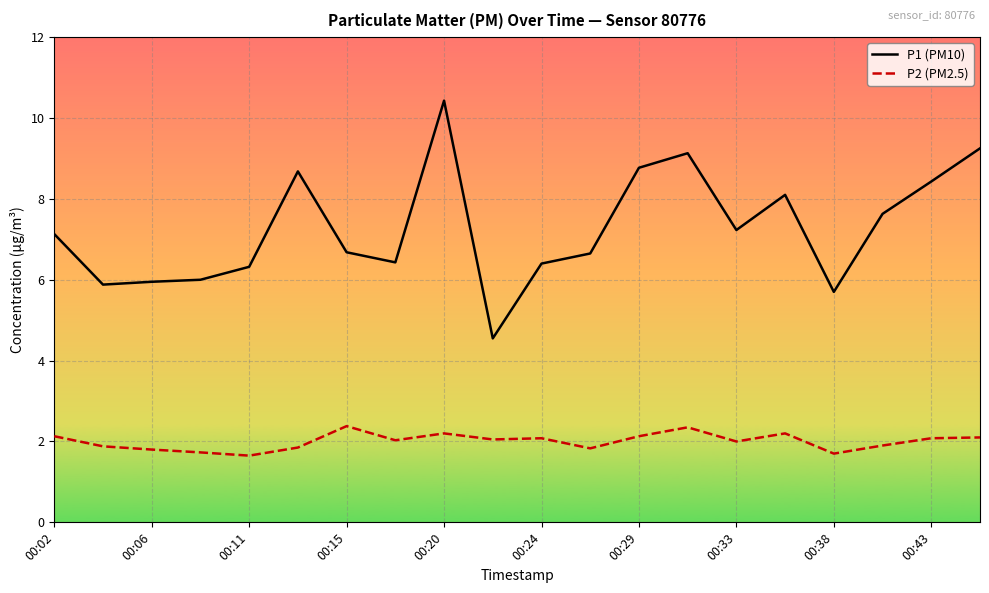

What is the greatest value displayed?

10.4